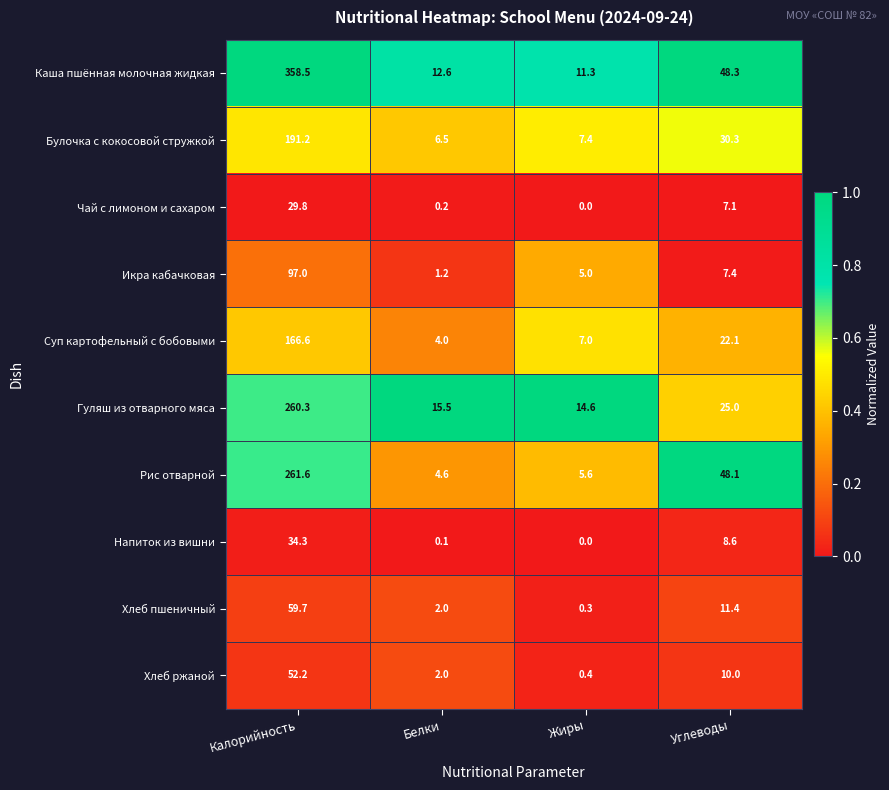

Is the value of Напиток из вишни at Калорийность greater than the value of Рис отварной at Углеводы?

No